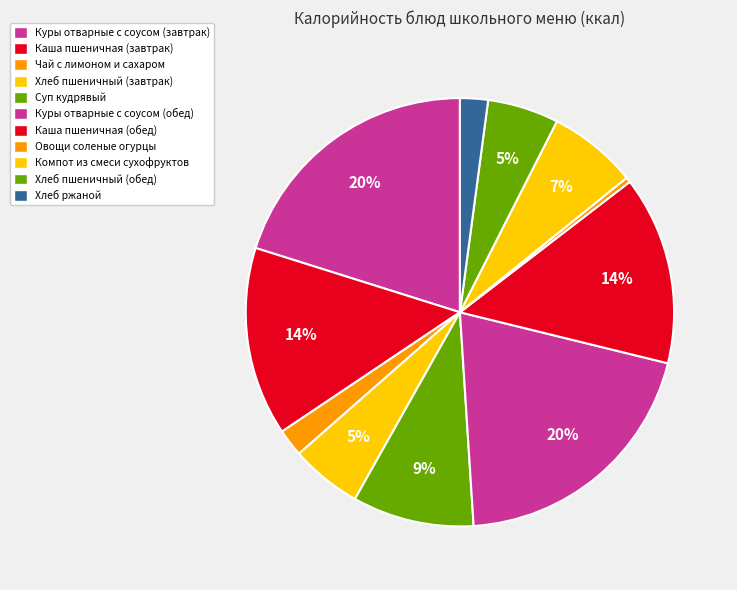

Combined, do Каша пшеничная (завтрак) and Овощи соленые огурцы account for over 50%?

No